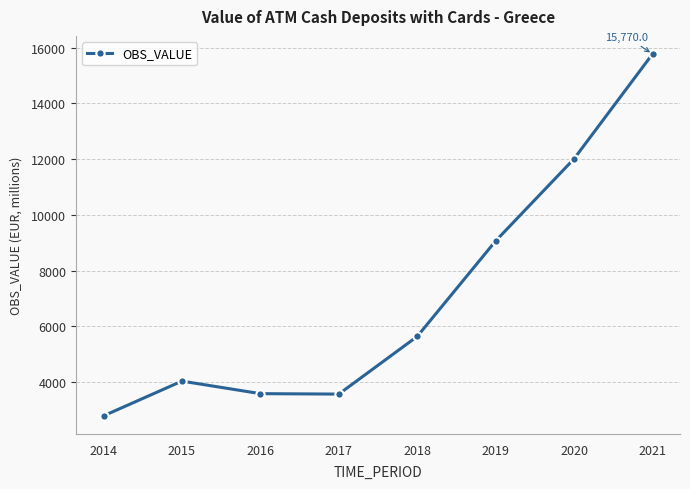

How many points are higher than both their immediate neighbors (excluding endpoints)?

1